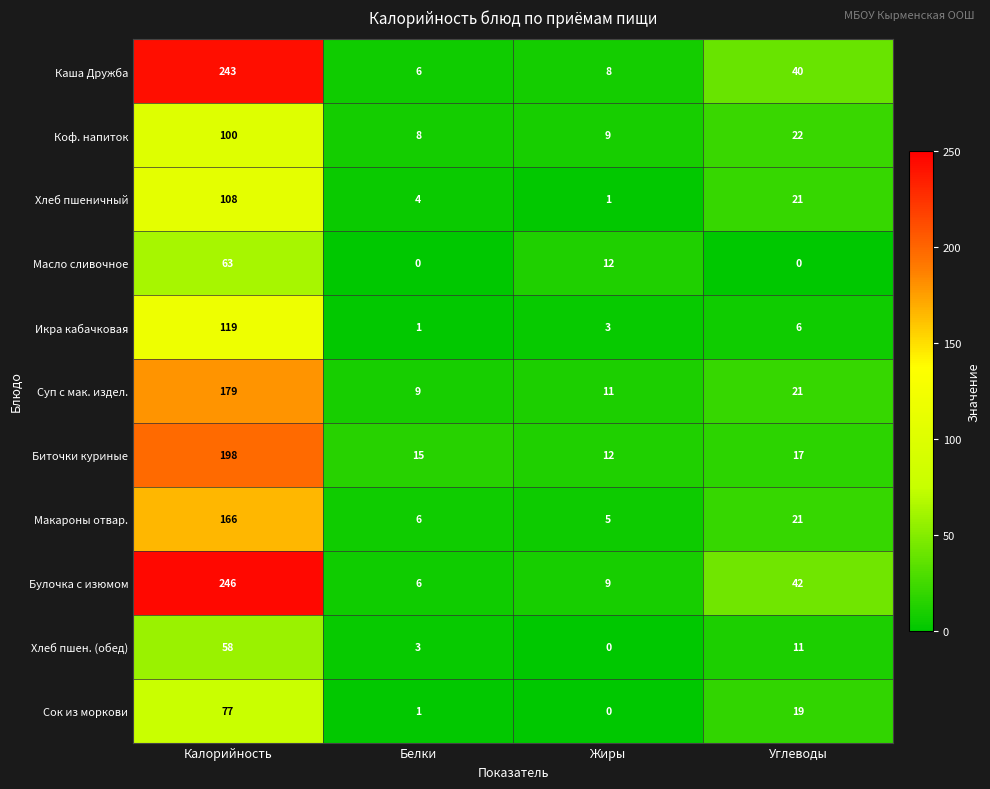

Which series changed the most between Жиры and Углеводы?

Булочка с изюмом